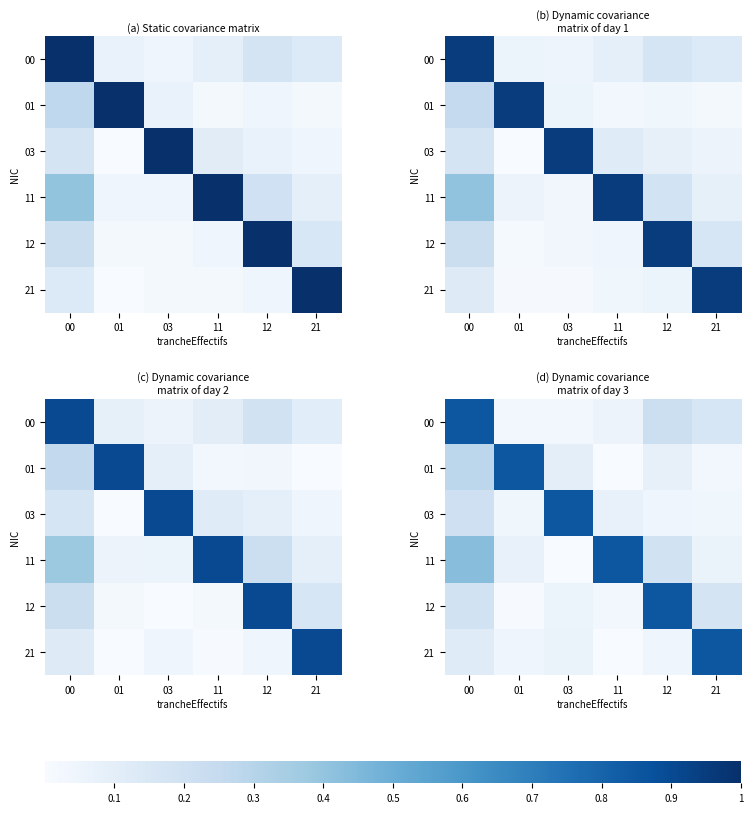

Which has a higher value, 21 or 12?

12